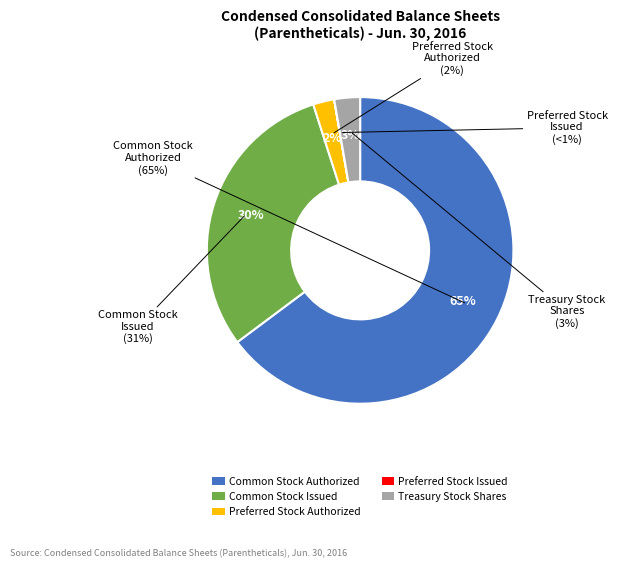

Is there a majority slice in this chart?

Yes